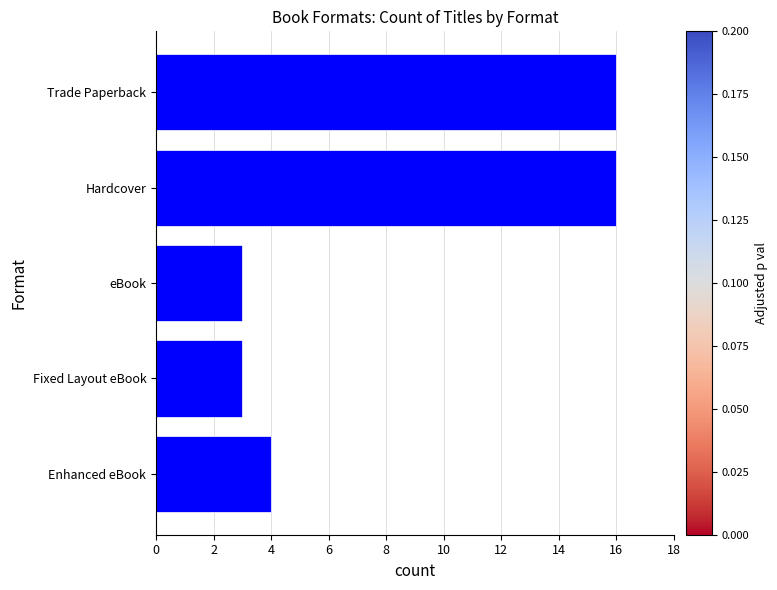

At which label is the value closest to 9?

Enhanced eBook